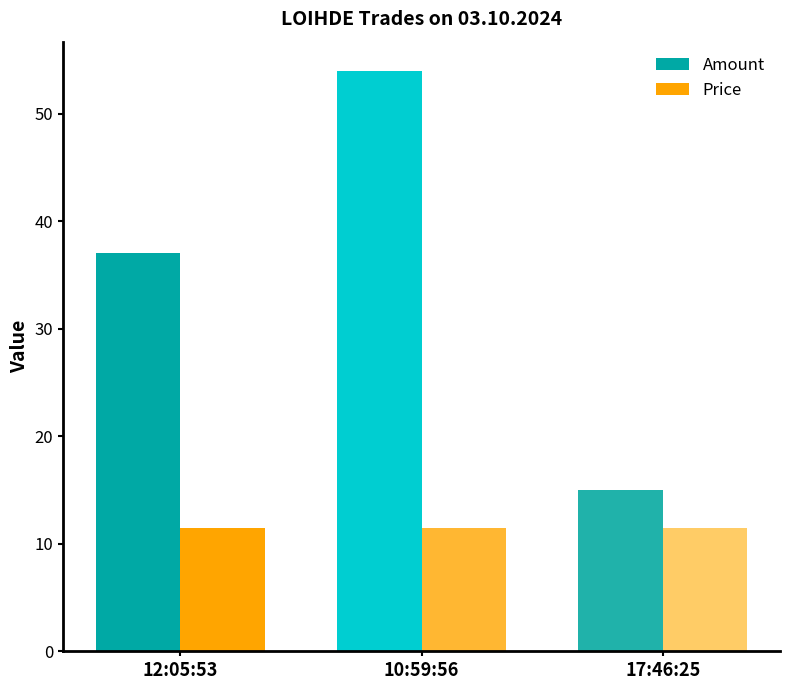

What is the difference between the maximum and minimum values in the Amount series?

39.0